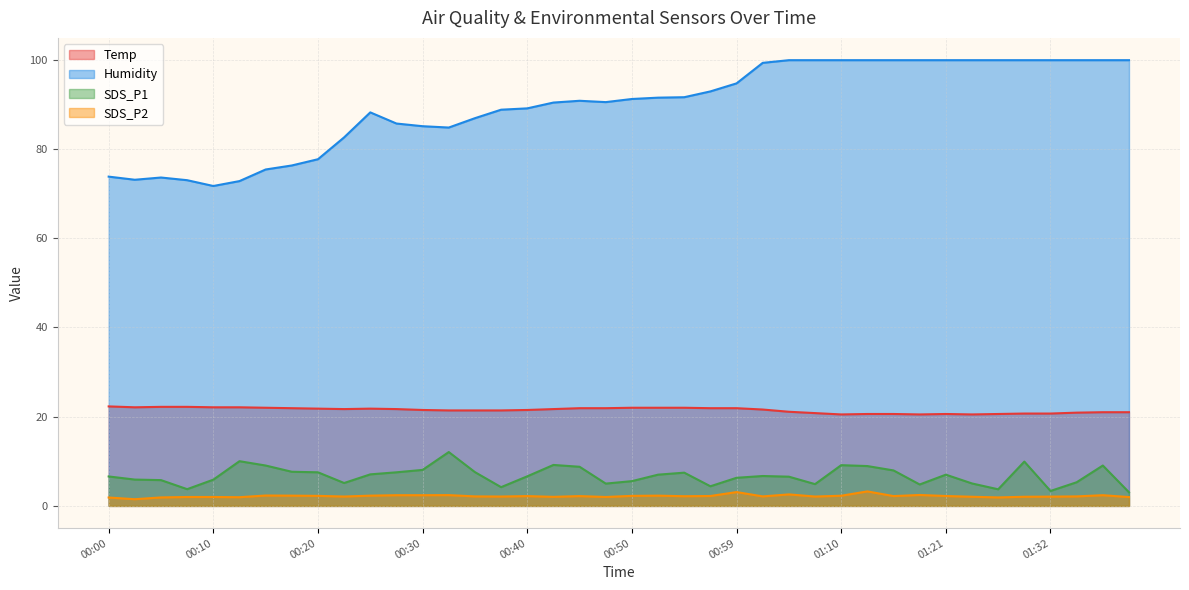

What is the label of the 7th point from the right?

01:23